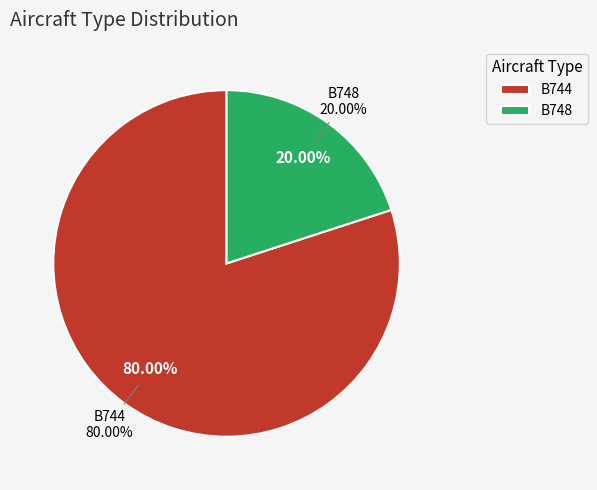

The B744 slice represents 94% of the pie. True or false?

False